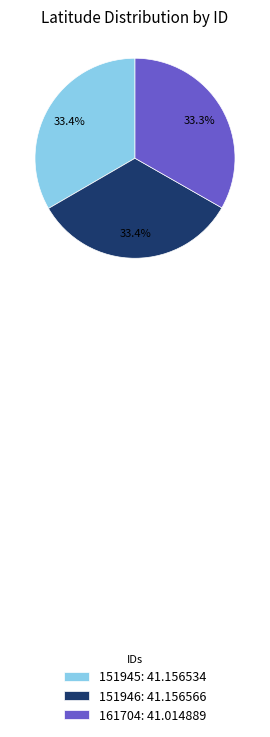

What portion of the pie excludes 151946: 41.156566?

66.6%